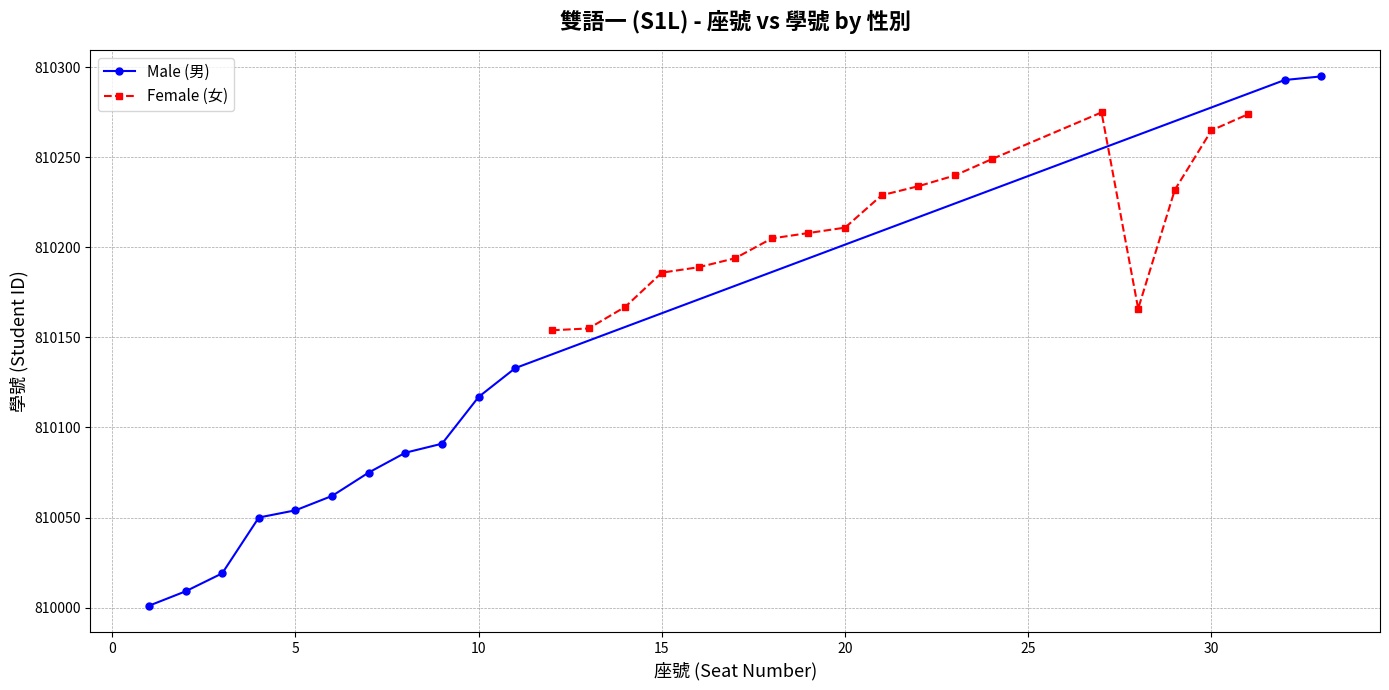

What is the highest value of the Male (男) series?

810295